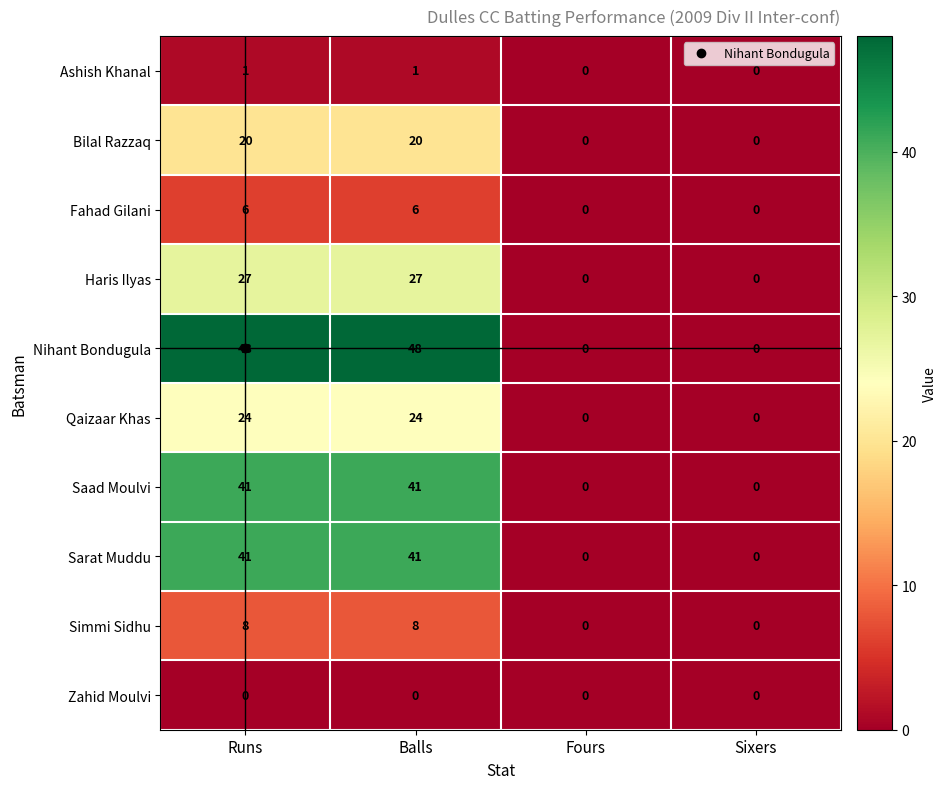

Which series has the largest total across all categories?

Nihant Bondugula